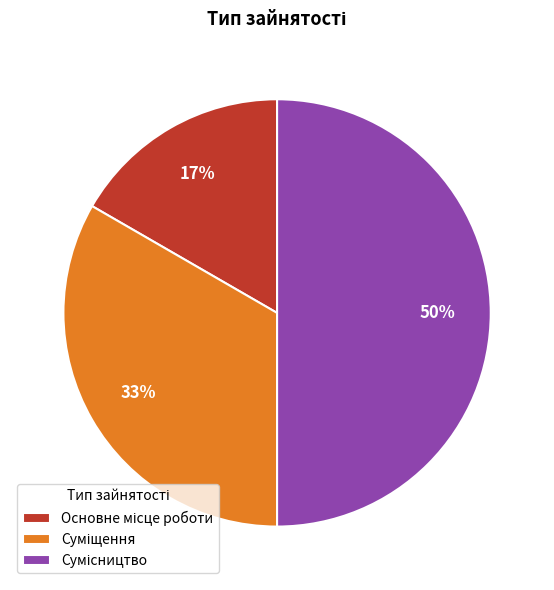

To the nearest percent, what is the difference between the largest and smallest slice percentages?

33%